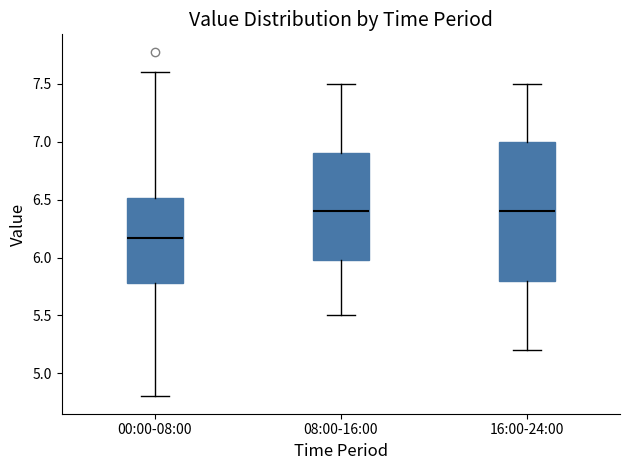

Comparing the boxes themselves (not the whiskers), which one is the tallest?

16:00-24:00